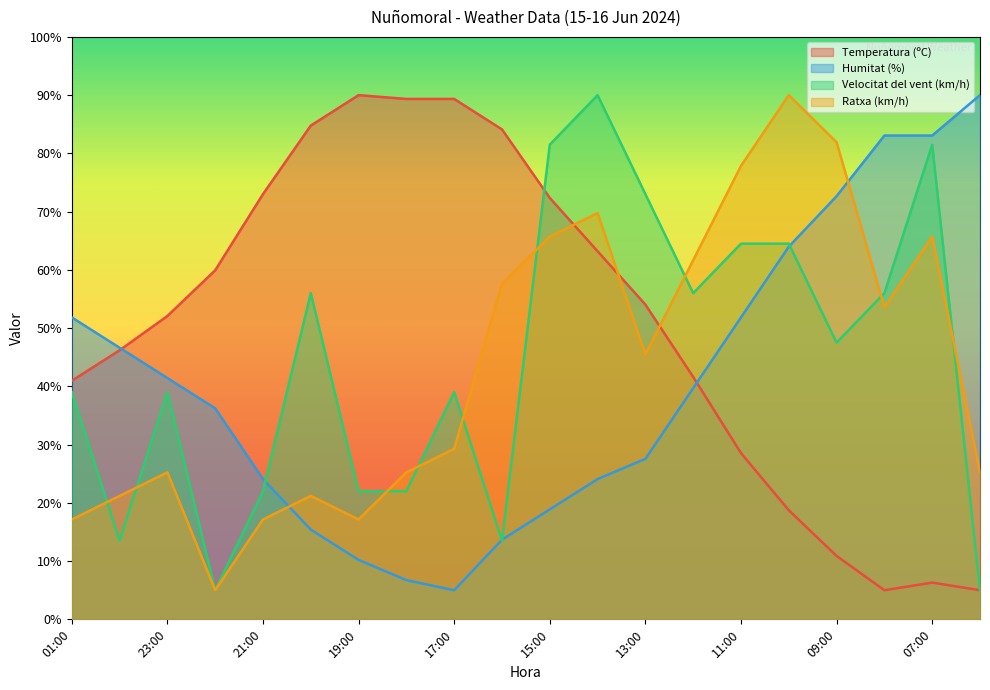

What is the average value of the Temperatura (ºC) series?

50.8